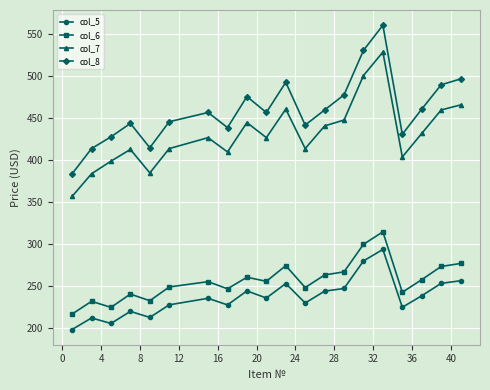

What is the minimum value shown in the chart?

198.4